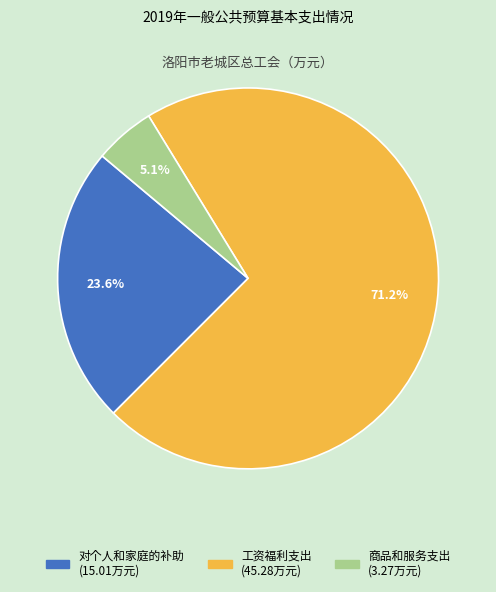

Which category has the biggest portion of the pie?

工资福利支出